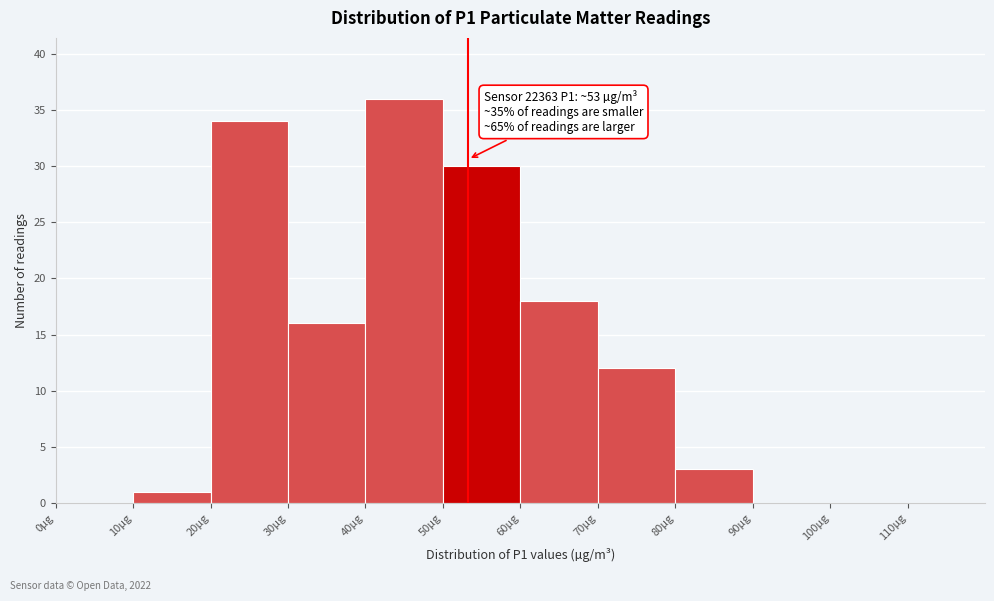

Which range on the x-axis has the tallest bar?

40 to 50